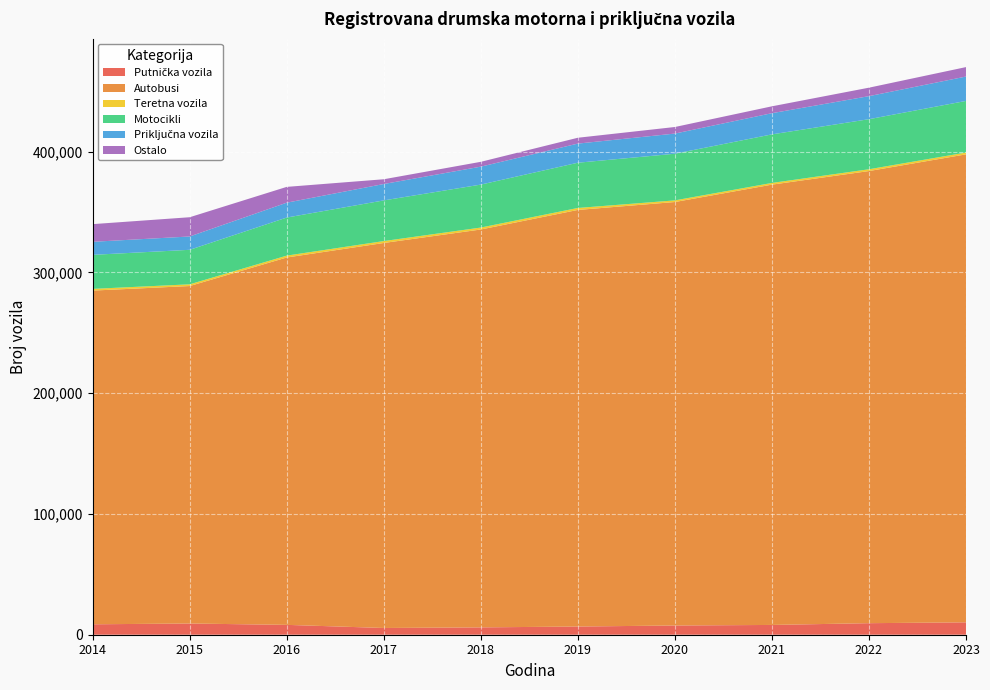

Reading right to left, what are all the values shown in this chart?

Putnička vozila: 2023=10250	2022=9558	2021=8094	2020=7636	2019=6781	2018=6076	2017=5575	2016=8162	2015=9280	2014=8633
Autobusi: 2023=387443	2022=374310	2021=364522	2020=350597	2019=344902	2018=329413	2017=318746	2016=304146	2015=279399	2014=276272
Teretna vozila: 2023=1515	2022=1482	2021=1408	2020=1356	2019=1626	2018=1605	2017=1578	2016=1545	2015=1417	2014=1416
Motocikli: 2023=42715	2022=41456	2021=40214	2020=38623	2019=37454	2018=35565	2017=33670	2016=31525	2015=28570	2014=28175
Priključna vozila: 2023=20191	2022=19074	2021=17538	2020=16685	2019=15835	2018=14849	2017=13581	2016=12302	2015=11035	2014=10796
Ostalo: 2023=7817	2022=7016	2021=5685	2020=5438	2019=4841	2018=4007	2017=3928	2016=13087	2015=15935	2014=14627